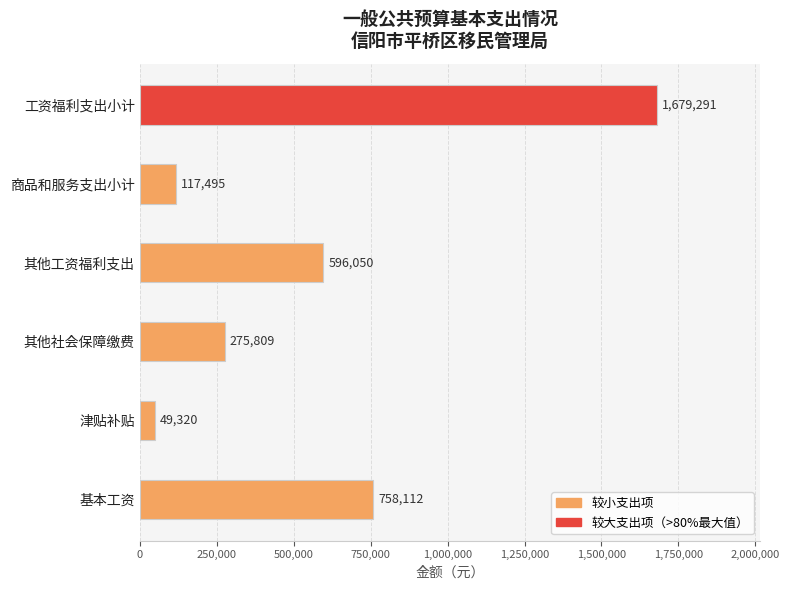

Reading bottom to top, transcribe all the data shown in this chart.

基本工资=758112	津贴补贴=49320	其他社会保障缴费=275809	其他工资福利支出=596050	商品和服务支出小计=117495	工资福利支出小计=1679291